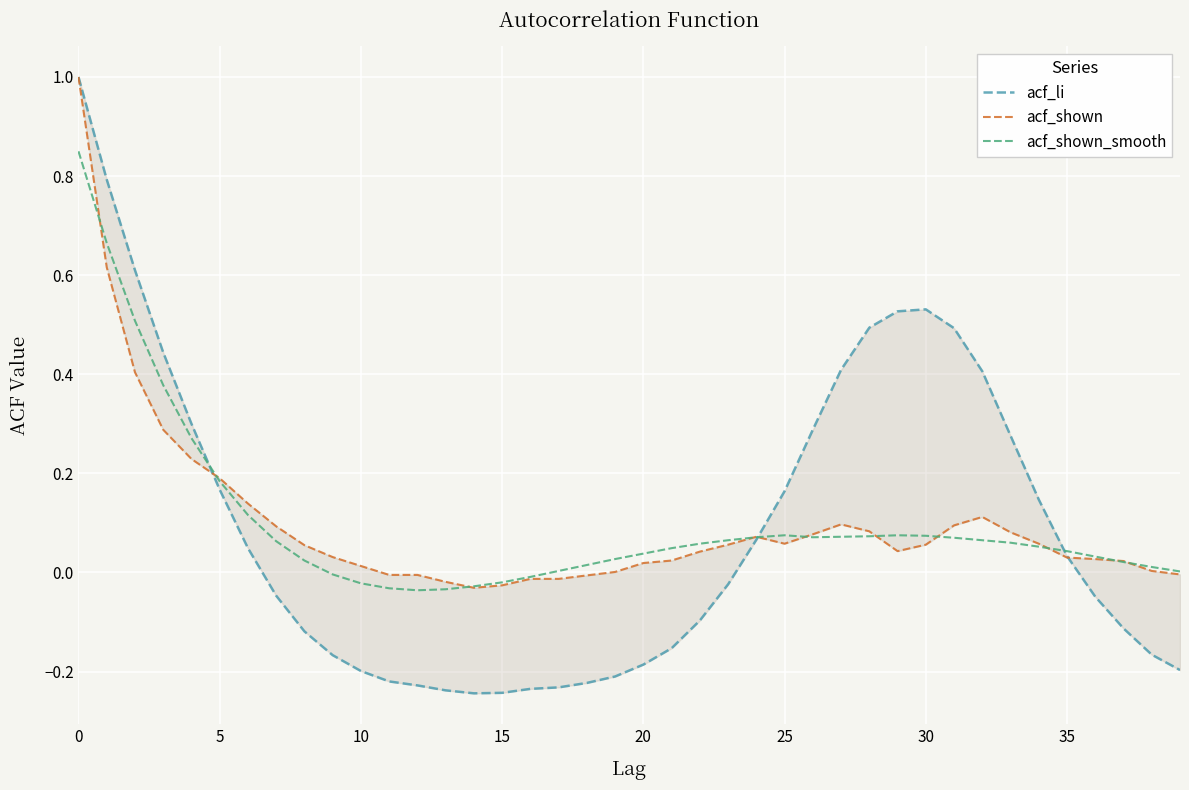

Reading right to left, extract all data points from this chart.

acf_li: -0.2	-0.2	-0.1	-0.0	0.0	0.1	0.3	0.4	0.5	0.5	0.5	0.5	0.4	0.3	0.2	0.1	-0.0	-0.1	-0.2	-0.2	-0.2	-0.2	-0.2	-0.2	-0.2	-0.2	-0.2	-0.2	-0.2	-0.2	-0.2	-0.1	-0.0	0.0	0.2	0.3	0.4	0.6	0.8	1.0
acf_shown: -0.0	0.0	0.0	0.0	0.0	0.1	0.1	0.1	0.1	0.1	0.0	0.1	0.1	0.1	0.1	0.1	0.1	0.0	0.0	0.0	0.0	-0.0	-0.0	-0.0	-0.0	-0.0	-0.0	-0.0	-0.0	0.0	0.0	0.1	0.1	0.1	0.2	0.2	0.3	0.4	0.6	1.0
acf_shown_smooth: 0.0	0.0	0.0	0.0	0.0	0.1	0.1	0.1	0.1	0.1	0.1	0.1	0.1	0.1	0.1	0.1	0.1	0.1	0.0	0.0	0.0	0.0	0.0	-0.0	-0.0	-0.0	-0.0	-0.0	-0.0	-0.0	-0.0	0.0	0.1	0.1	0.2	0.3	0.4	0.5	0.7	0.8